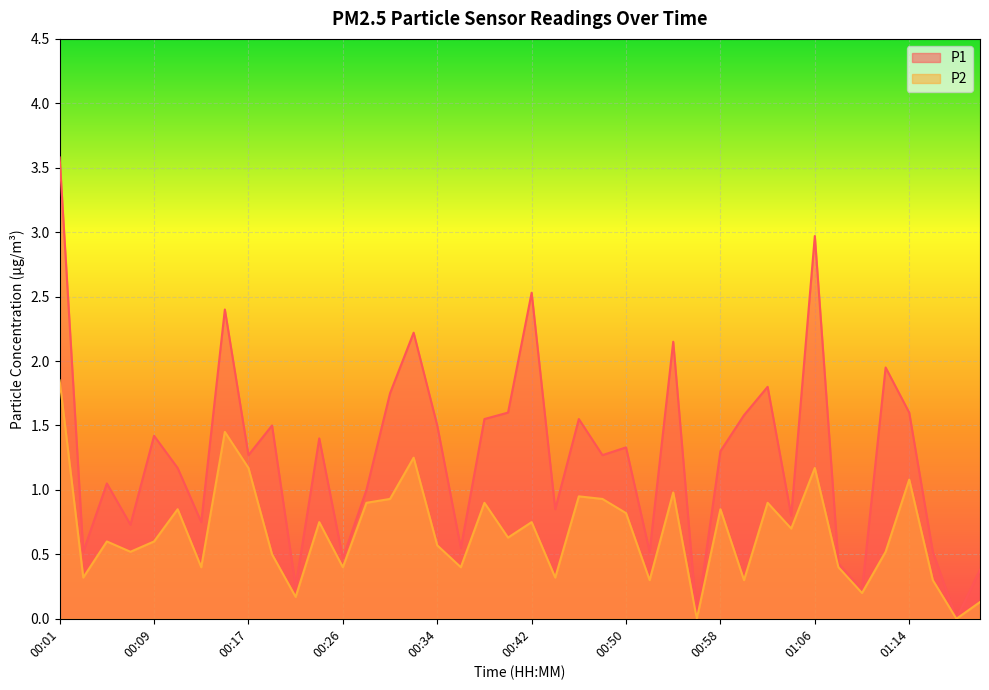

How many lines are shown in the chart?

2